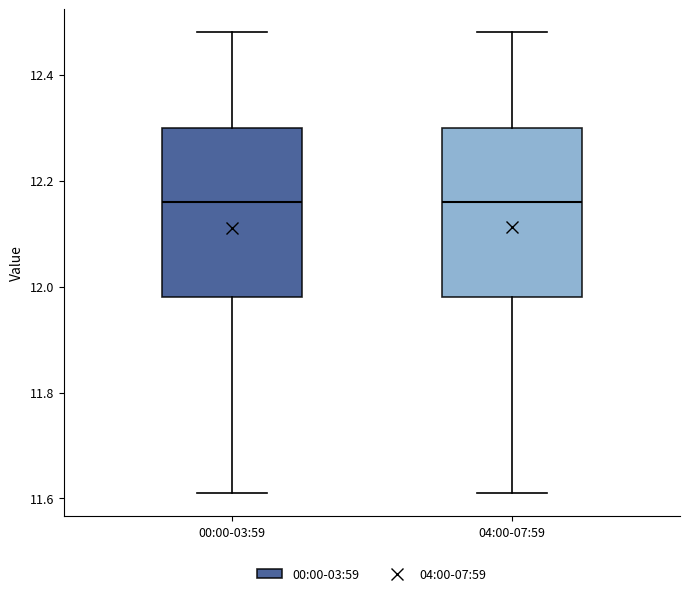

Reading left to right, read every box against the y-axis: the position of its median line, the range the box covers, and the ends of its whiskers. The values are not printed on the chart, so give them approximately, as read against the axis.

00:00-03:59: median 12.16, box 11.98 to 12.30, whiskers 11.62 to 12.48
04:00-07:59: median 12.16, box 11.98 to 12.30, whiskers 11.62 to 12.48